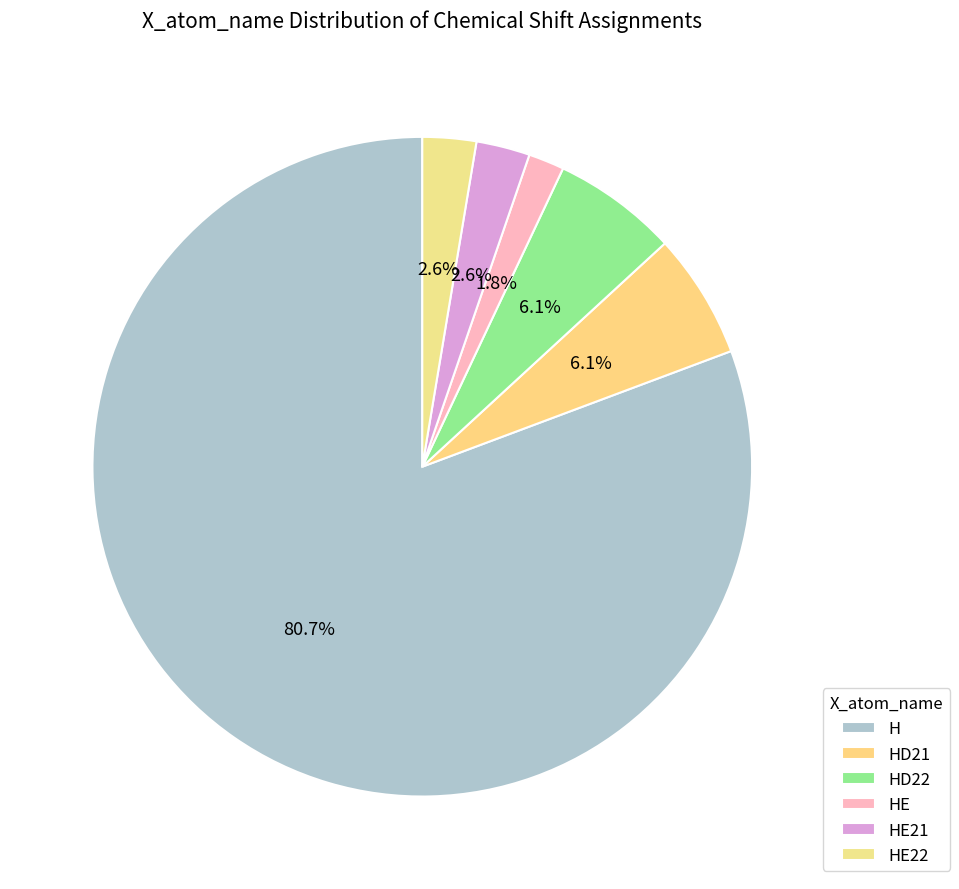

Is the sum of HE21 and H greater than half?

Yes